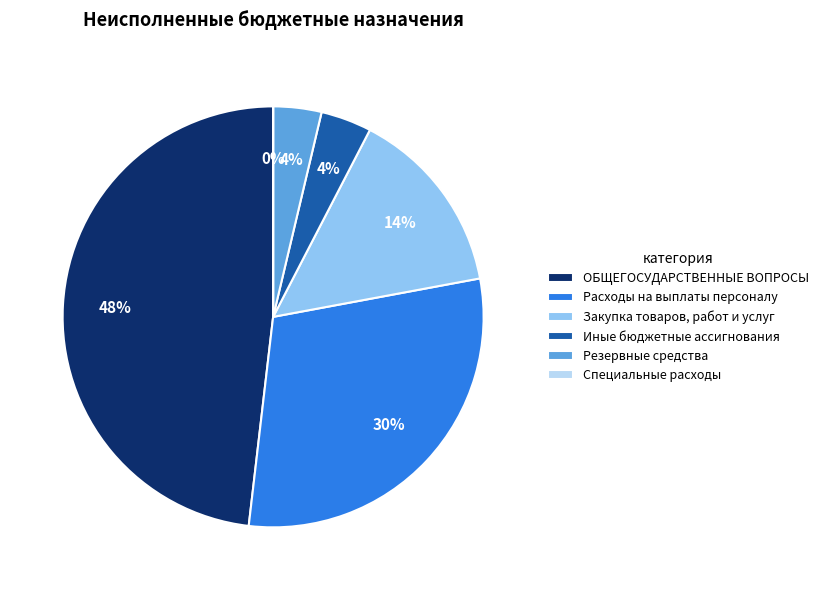

The Резервные средства slice represents 10% of the pie. True or false?

False